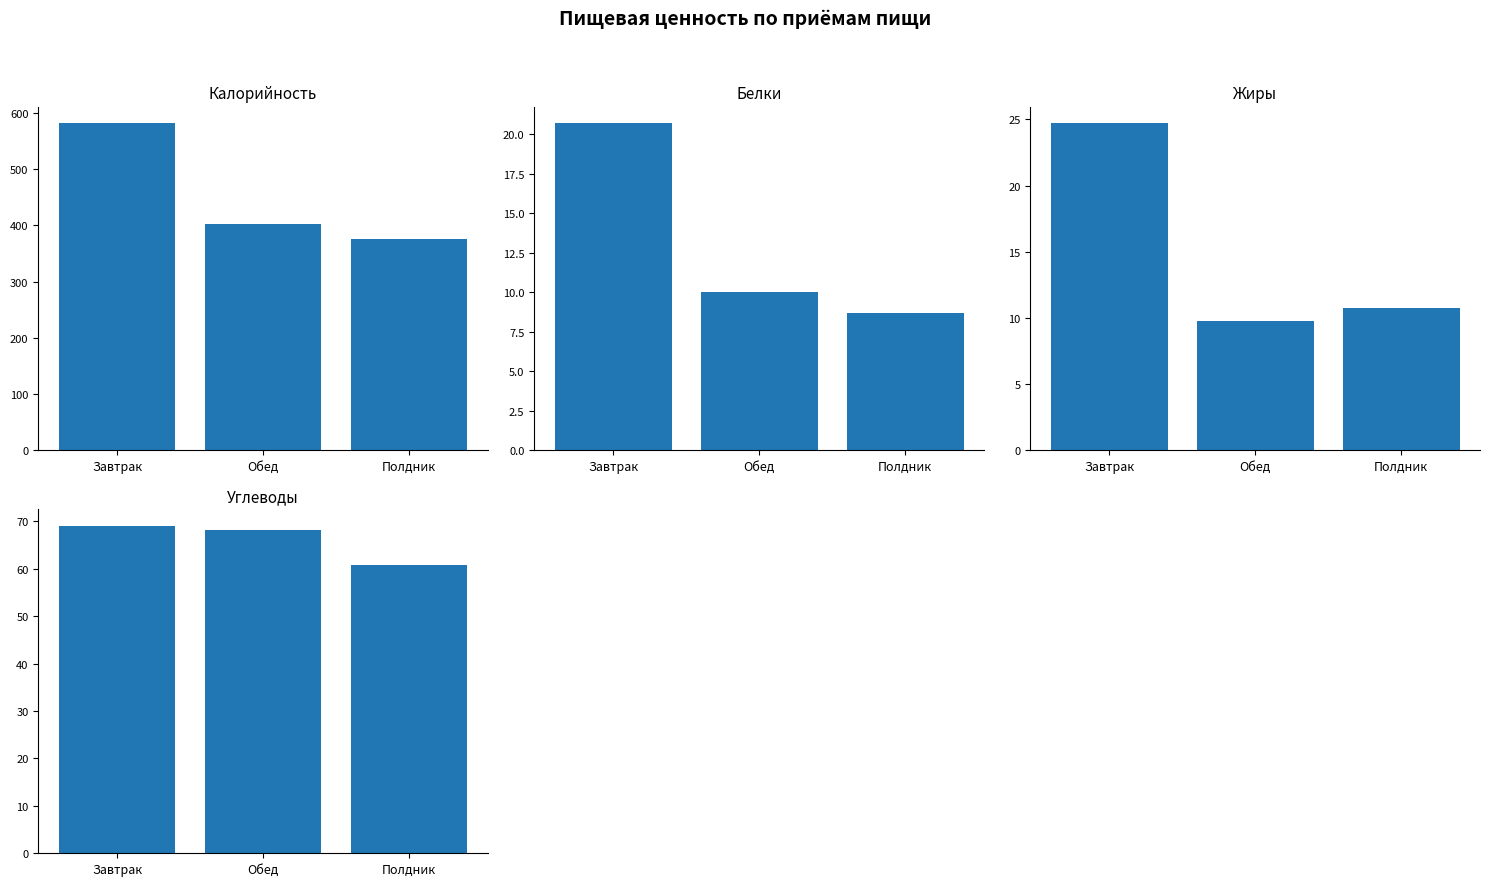

Which series changed the most between Завтрак and Обед?

Калорийность